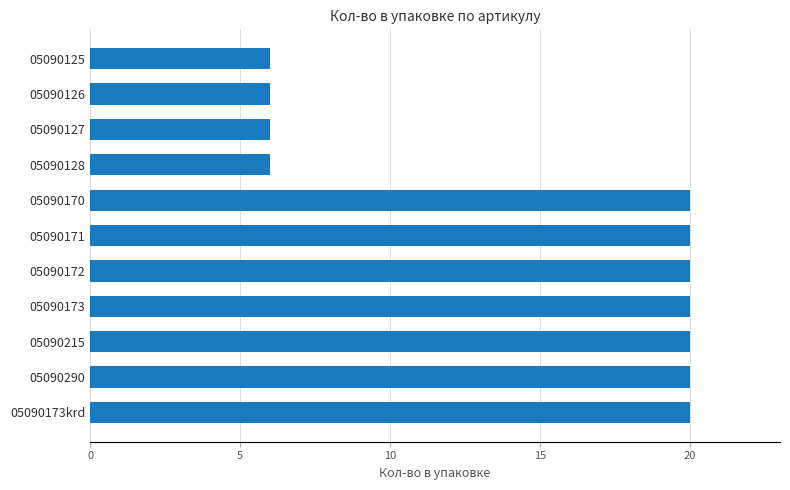

What is the difference between the maximum and minimum values?

14